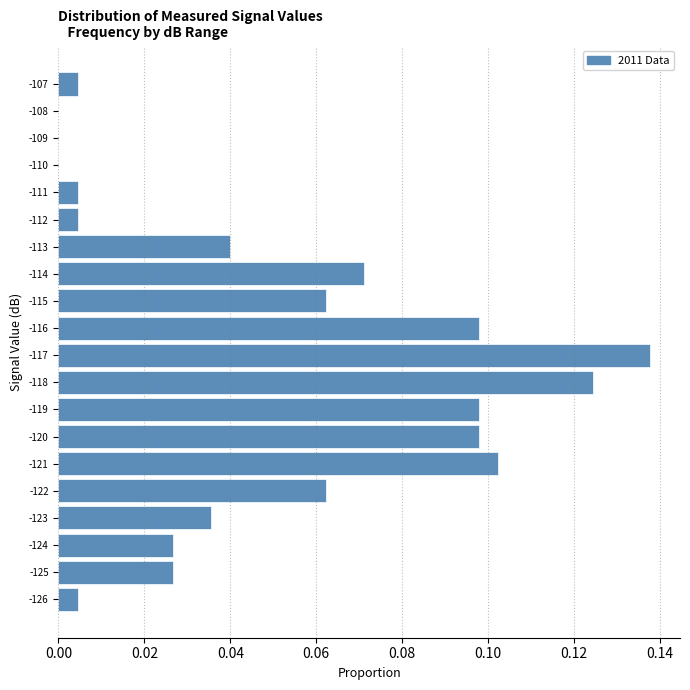

What is the sum of all values?

1.0